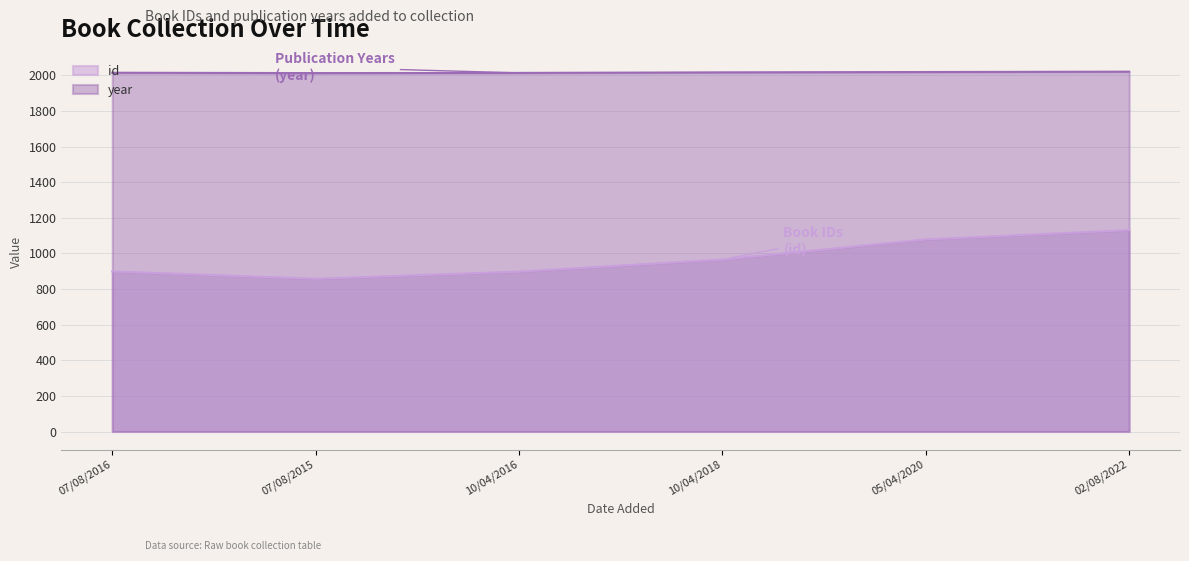

Is the value of year at 07/08/2015 greater than the value of id at 02/08/2022?

Yes